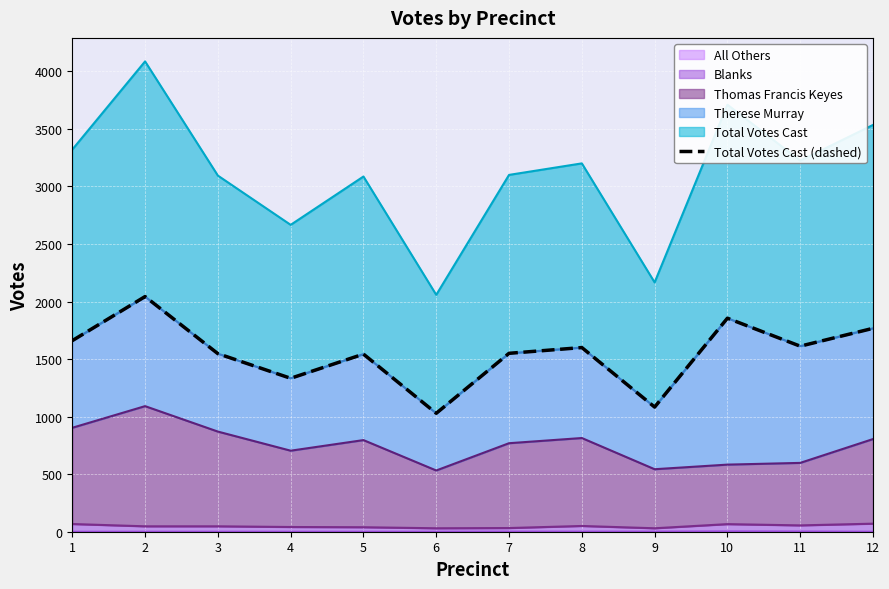

The value at 11 is 590. True or false?

False